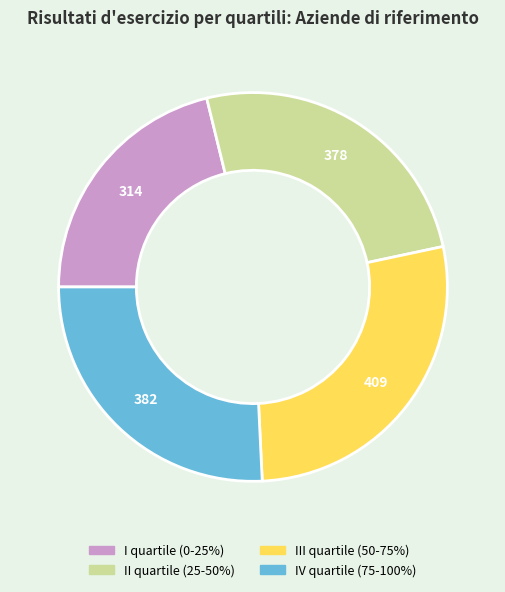

Which category has the biggest portion of the pie?

III quartile (50-75%)